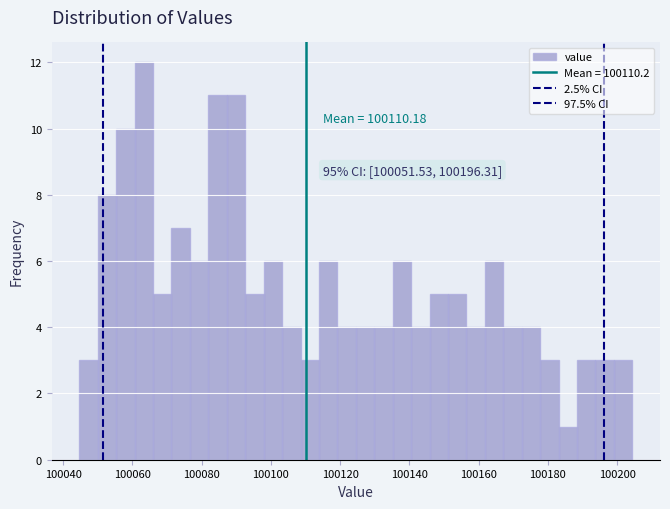

Read against the x-axis, roughly where is the centre of the tallest bar?

100064